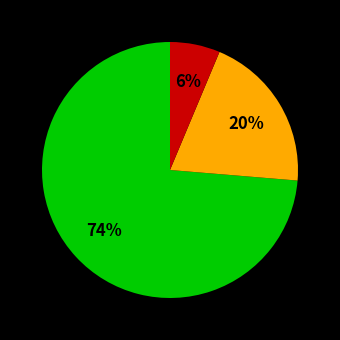

Is there any slice that represents more than half of the pie?

Yes